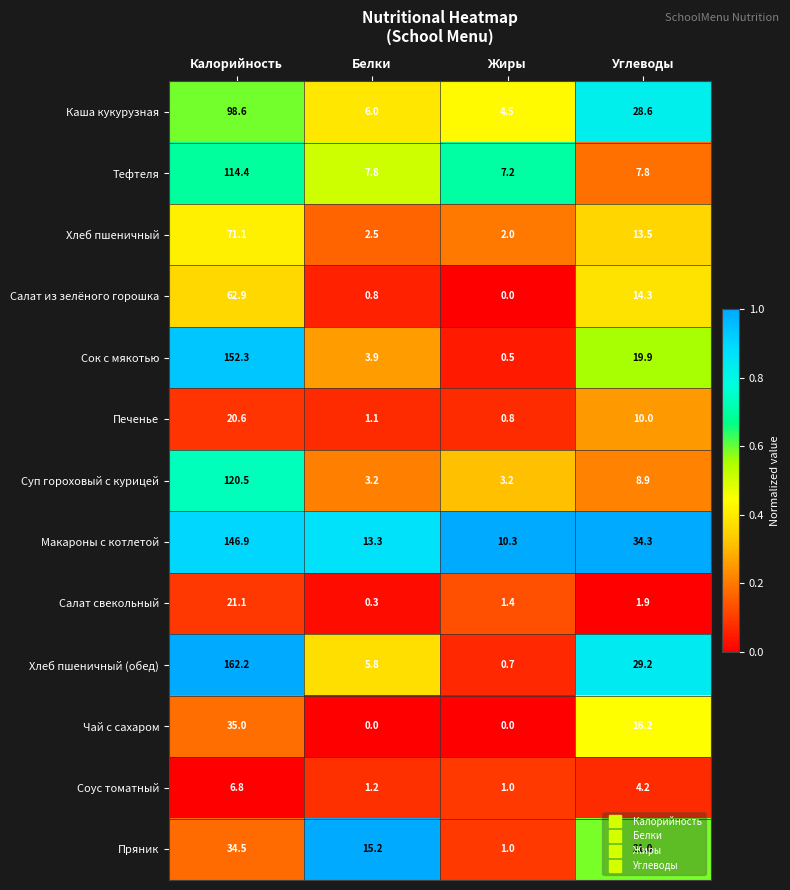

Which series has the widest spread of values?

Хлеб пшеничный (обед)